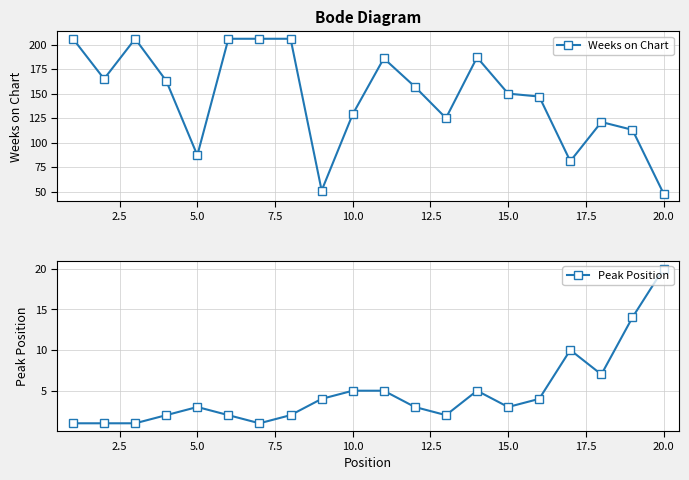

The Weeks on Chart series shows 57 at 15.0. True or false?

False